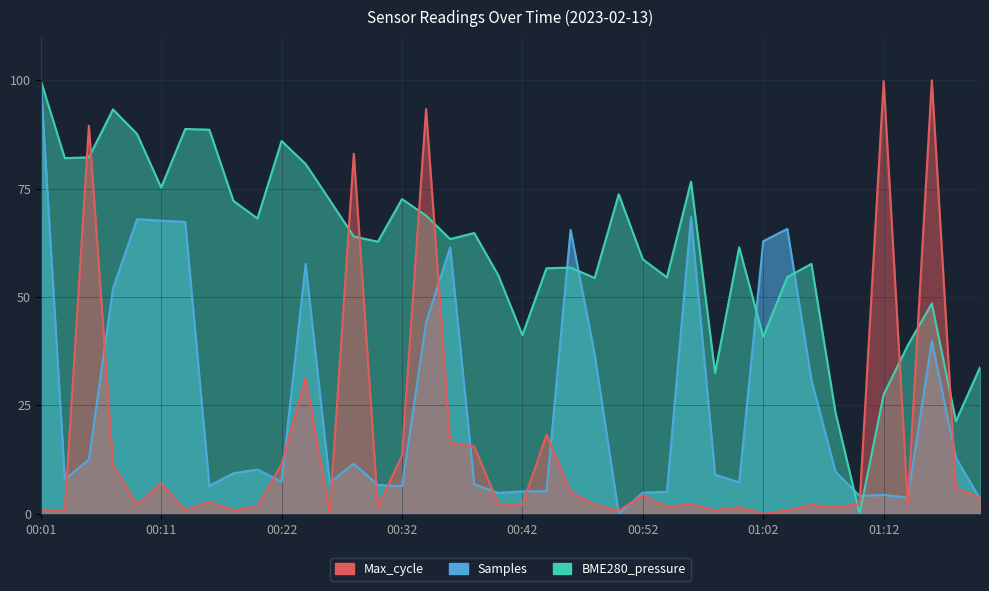

Is it true that Samples equals 3.7 at 01:14?

True